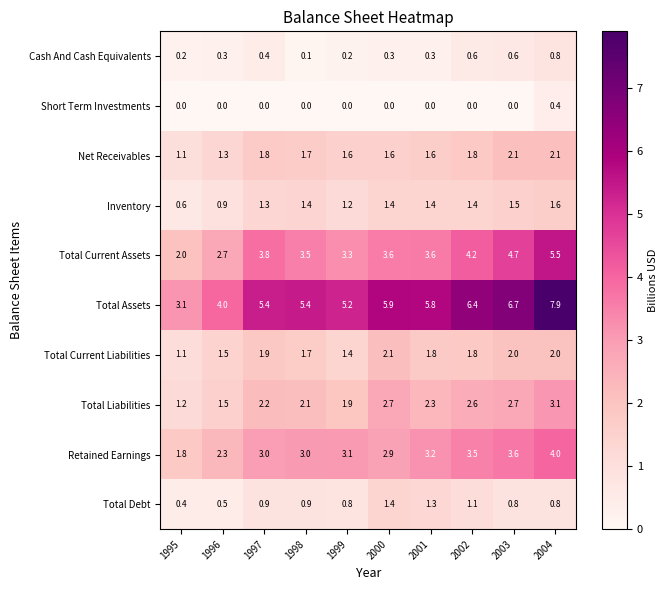

At 1999, list the series in order from largest to smallest.

Total Assets, Total Current Assets, Retained Earnings, Total Liabilities, Net Receivables, Total Current Liabilities, Inventory, Total Debt, Cash And Cash Equivalents, Short Term Investments